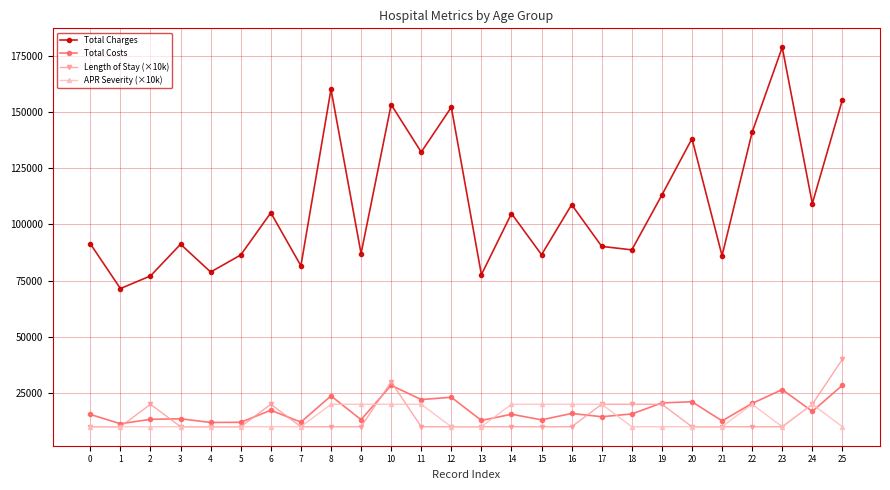

Which series has the largest range (max minus min)?

Total Charges